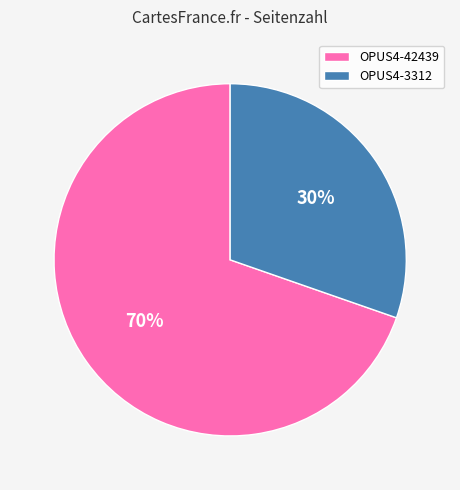

Does OPUS4-3312 account for over 50% of the chart?

No